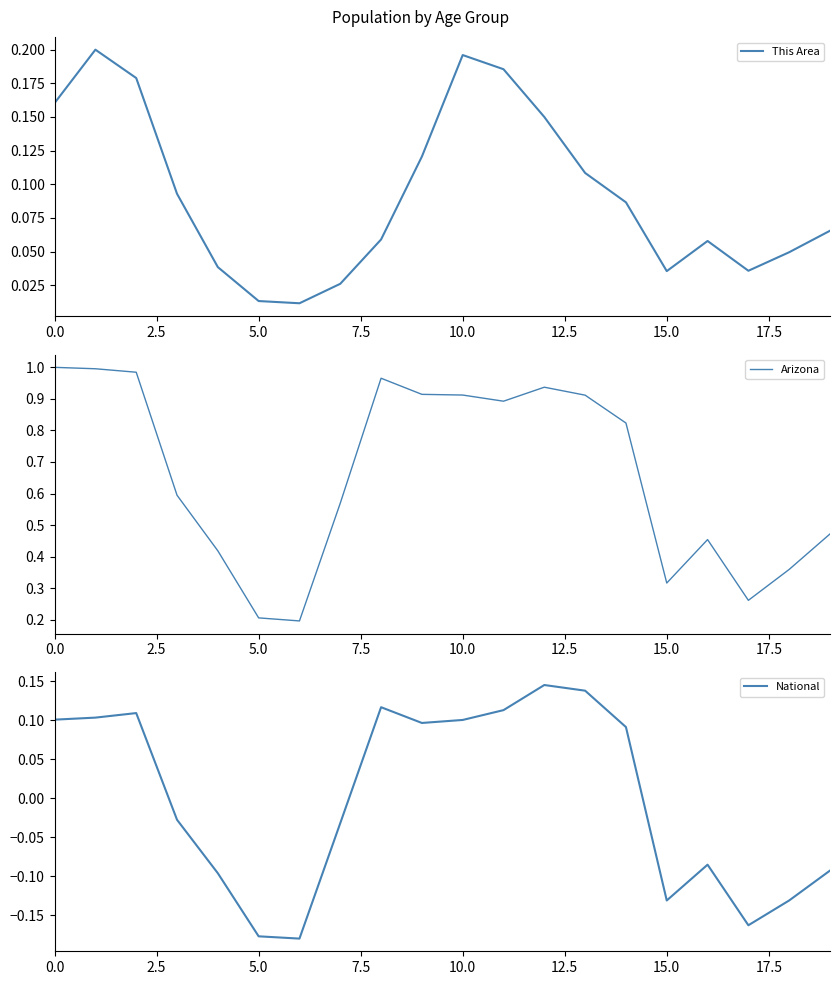

How many lines are shown in the chart?

3